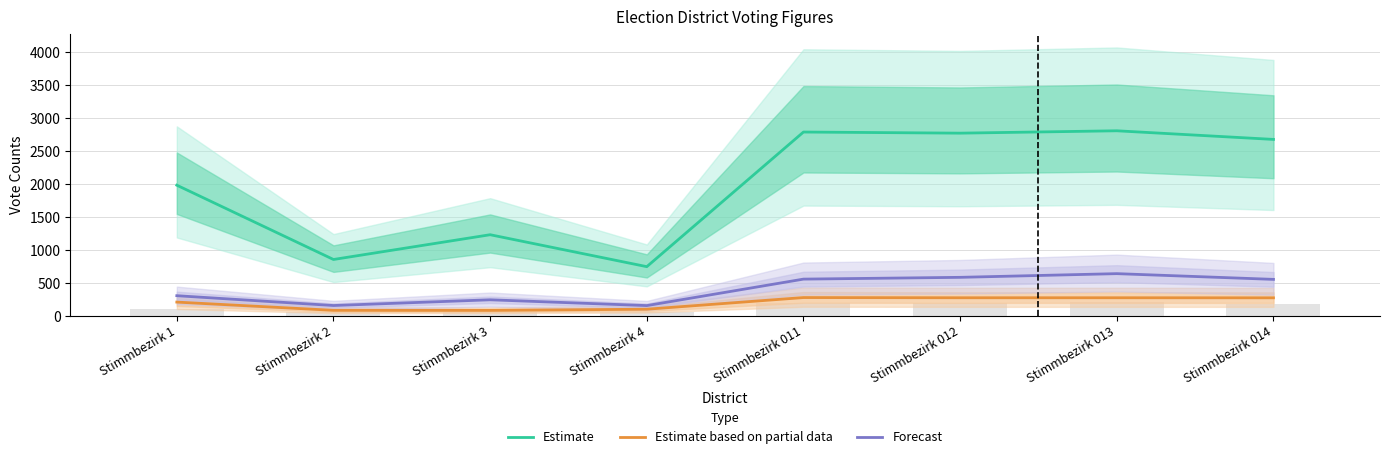

At which category is the sum across all series the highest?

Stimmbezirk 013